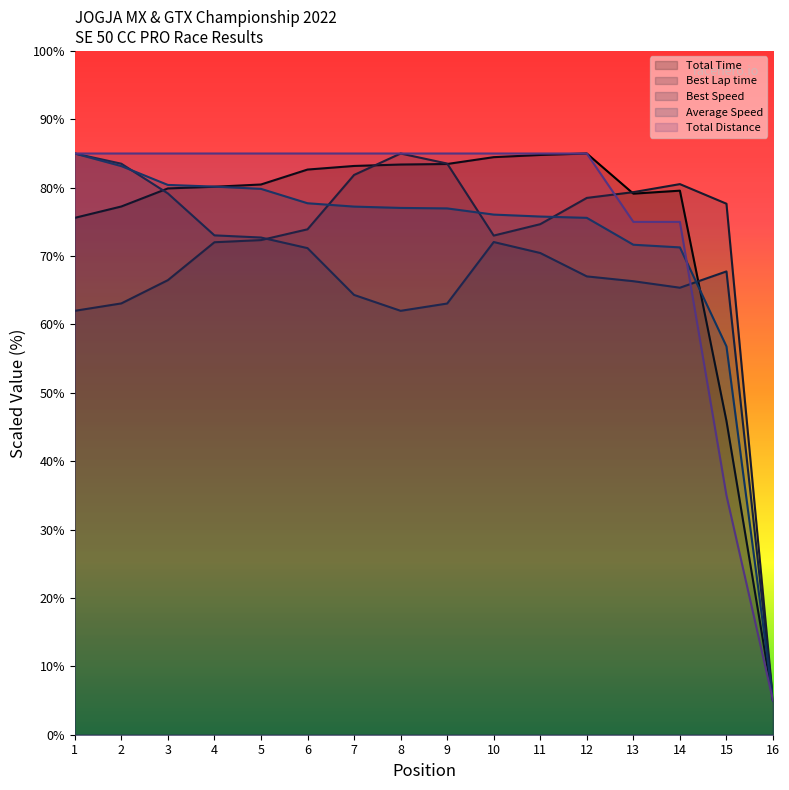

How many values in the Best Speed series exceed 70?

8